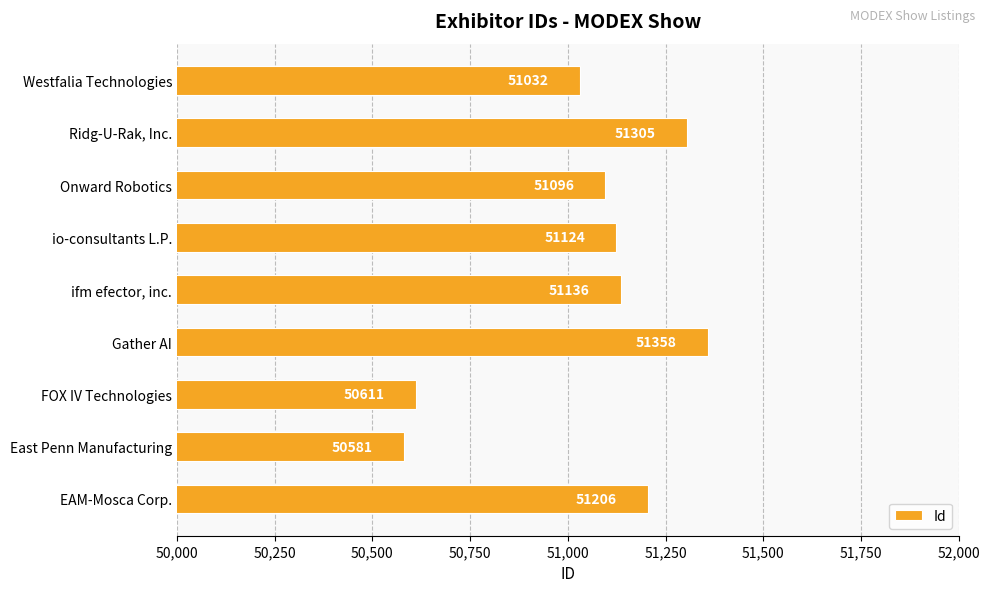

Count the number of categories in the chart.

9